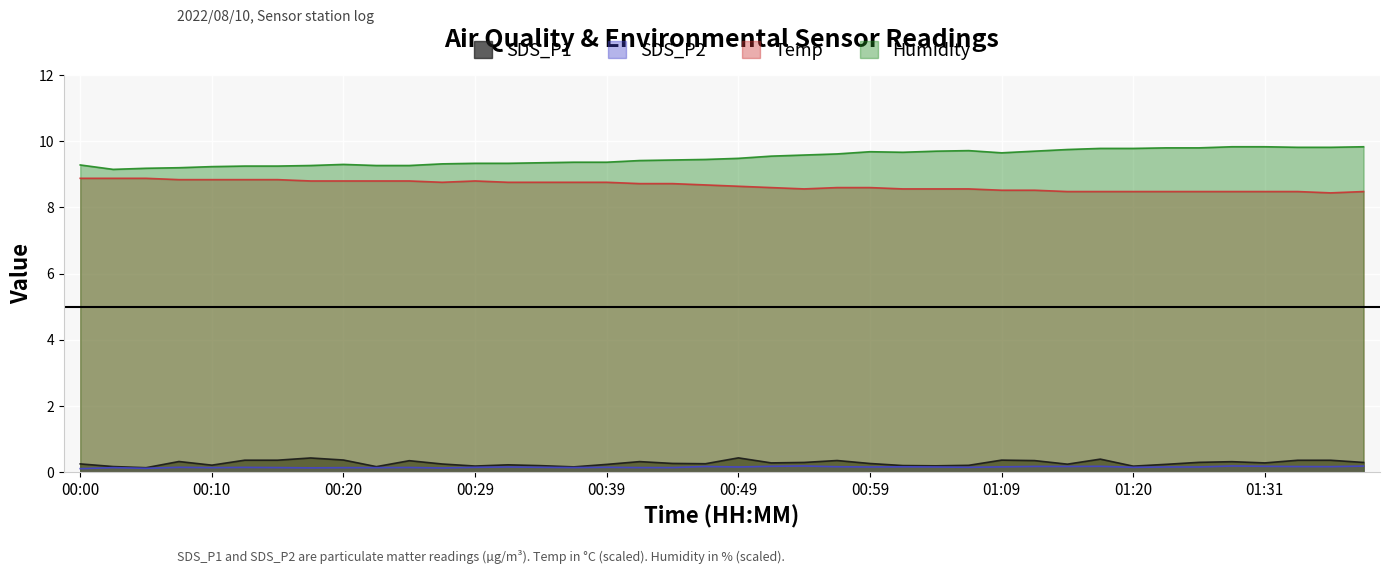

The SDS_P2 series shows 0.1 at 00:05. True or false?

True